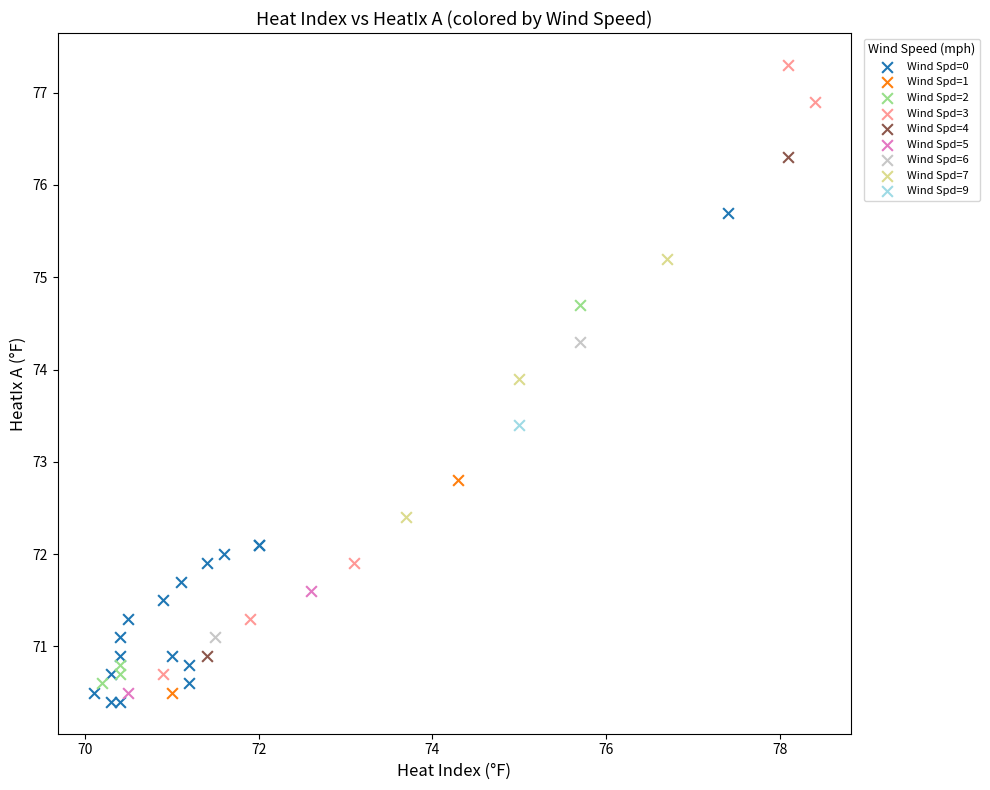

Which series reaches the minimum Y coordinate?

Wind Spd=0